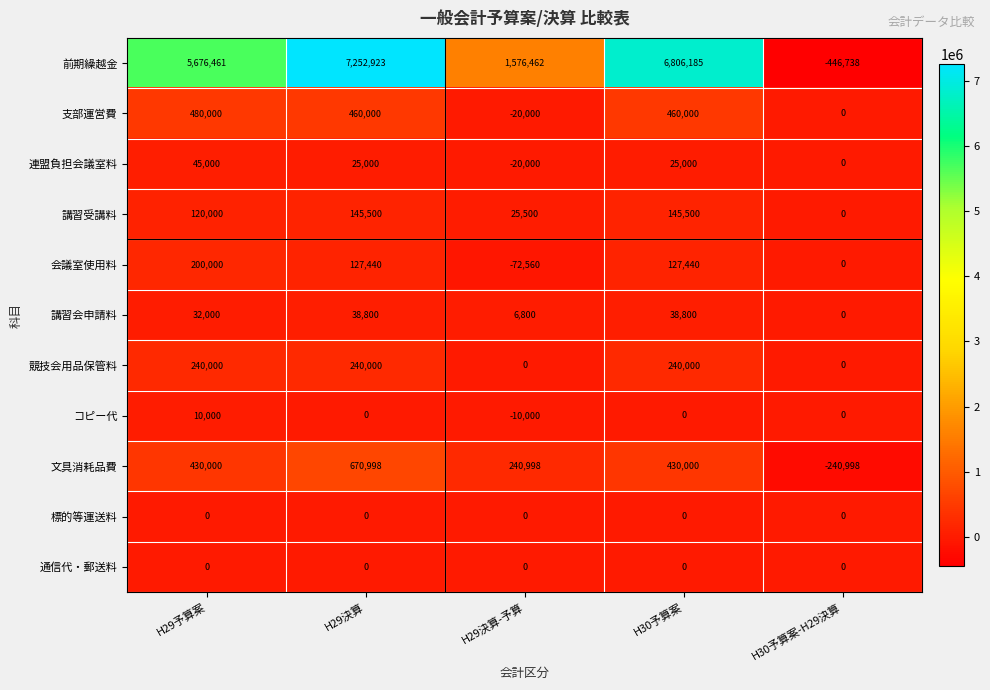

True or false: 支部運営費 has a value of 0 at H30予算案-H29決算.

True